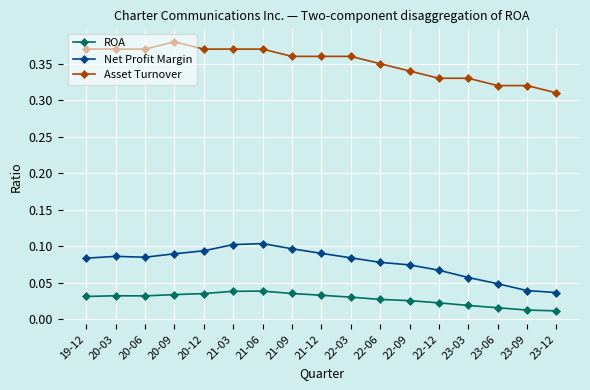

True or false: Asset Turnover and ROA cross at least once.

False